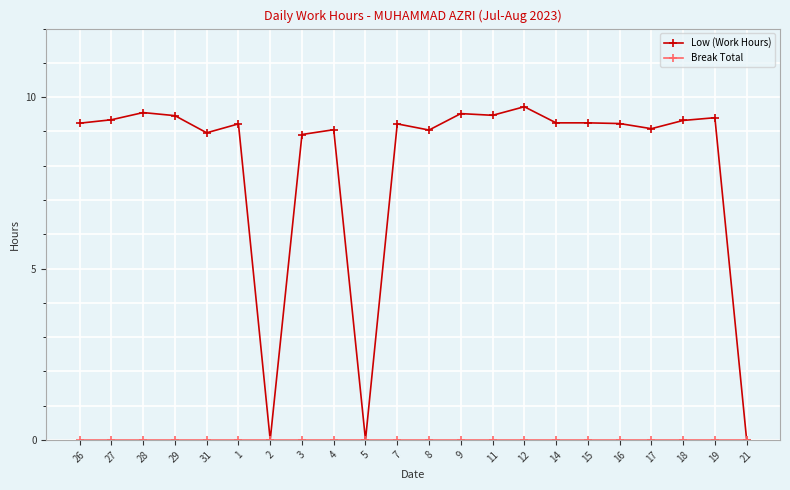

What is the value of the Low (Work Hours) point at the 20th from the left?

9.3